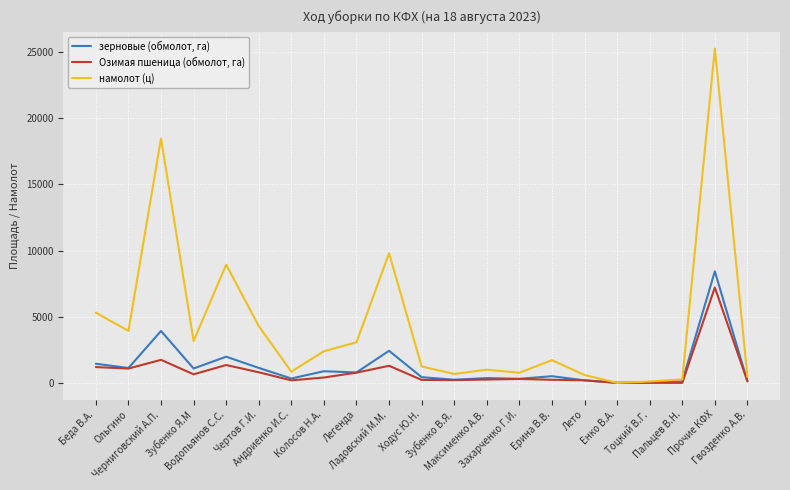

Rank the series by their maximum value, from highest to lowest.

намолот (ц), зерновые (обмолот, га), Озимая пшеница (обмолот, га)